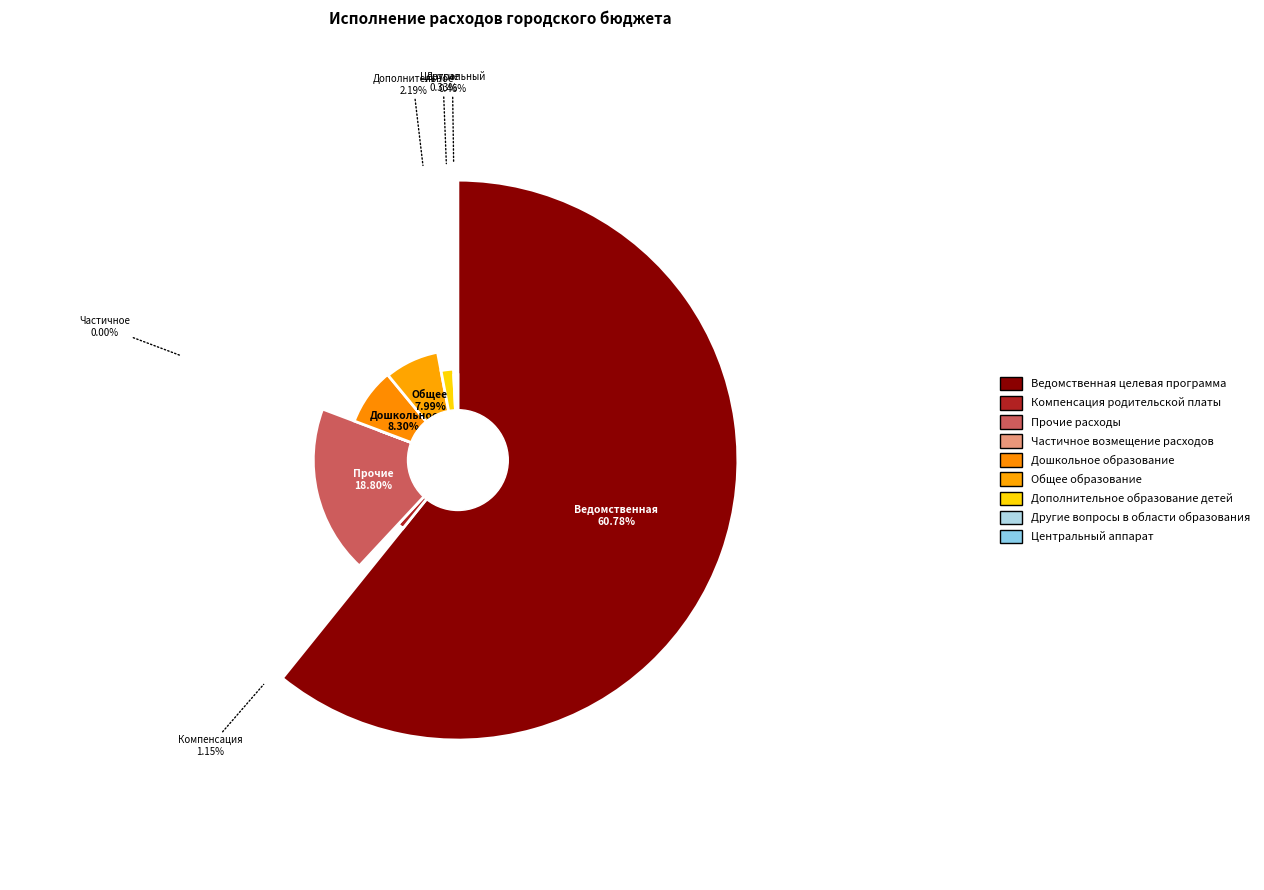

To the nearest percent, what percentage of the pie is Дошкольное образование?

8%